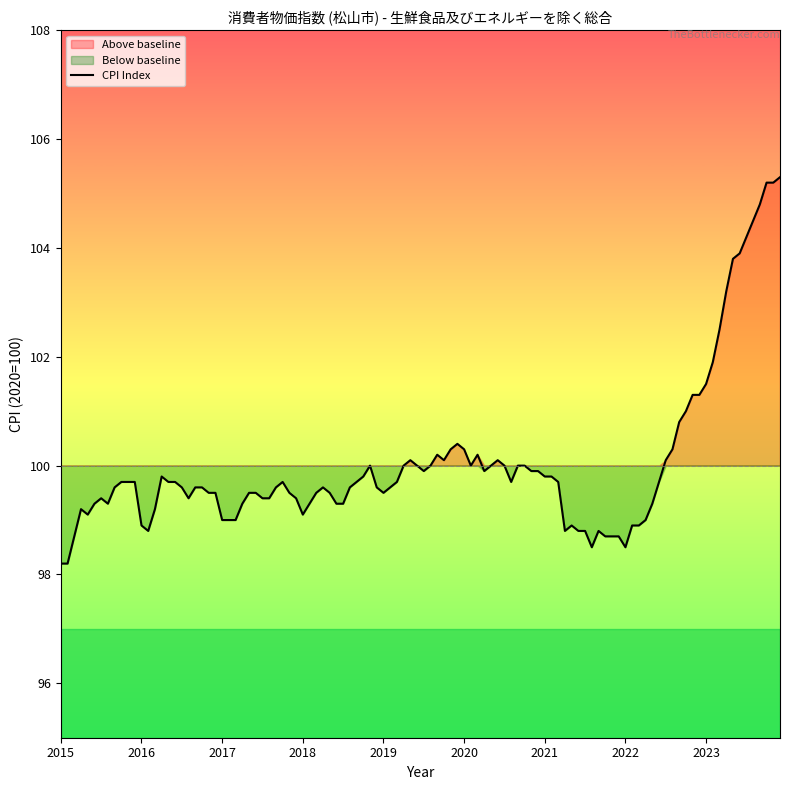

At which category is the sum across all series the highest?

2023